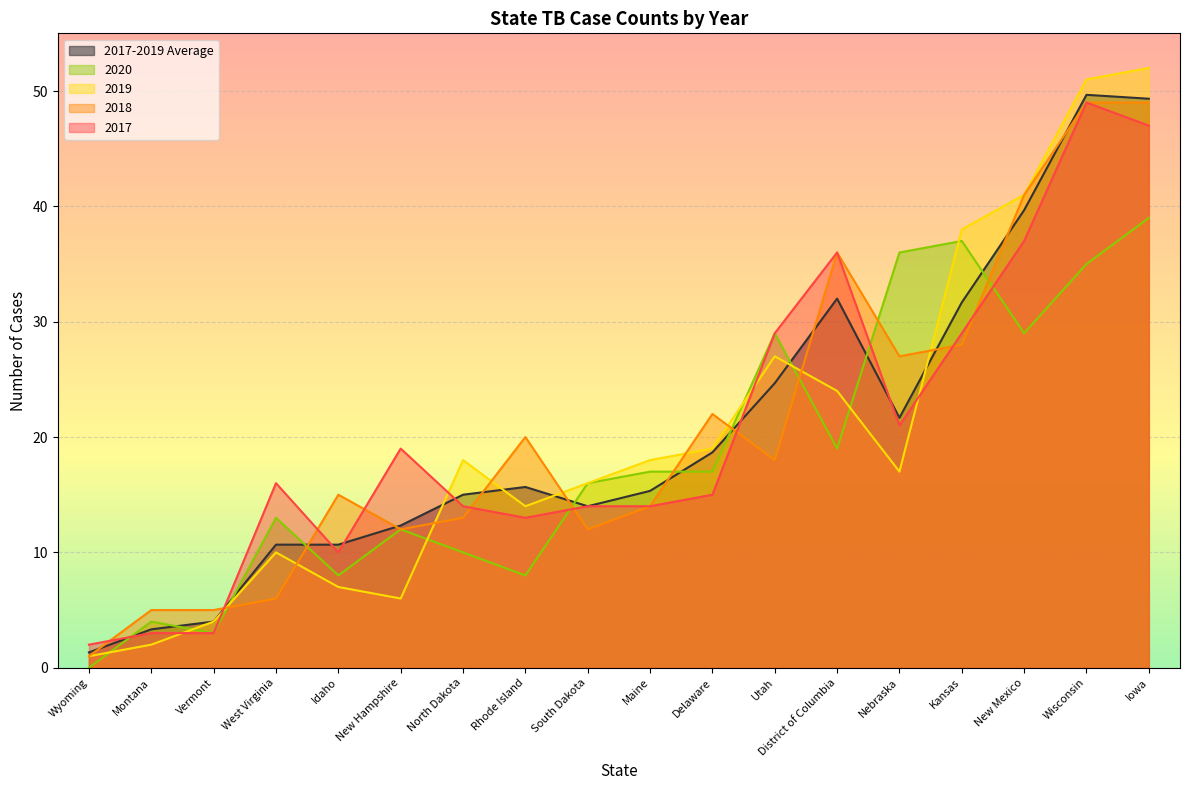

What is the value of the 2020 point at the 7th from the left?

10.0